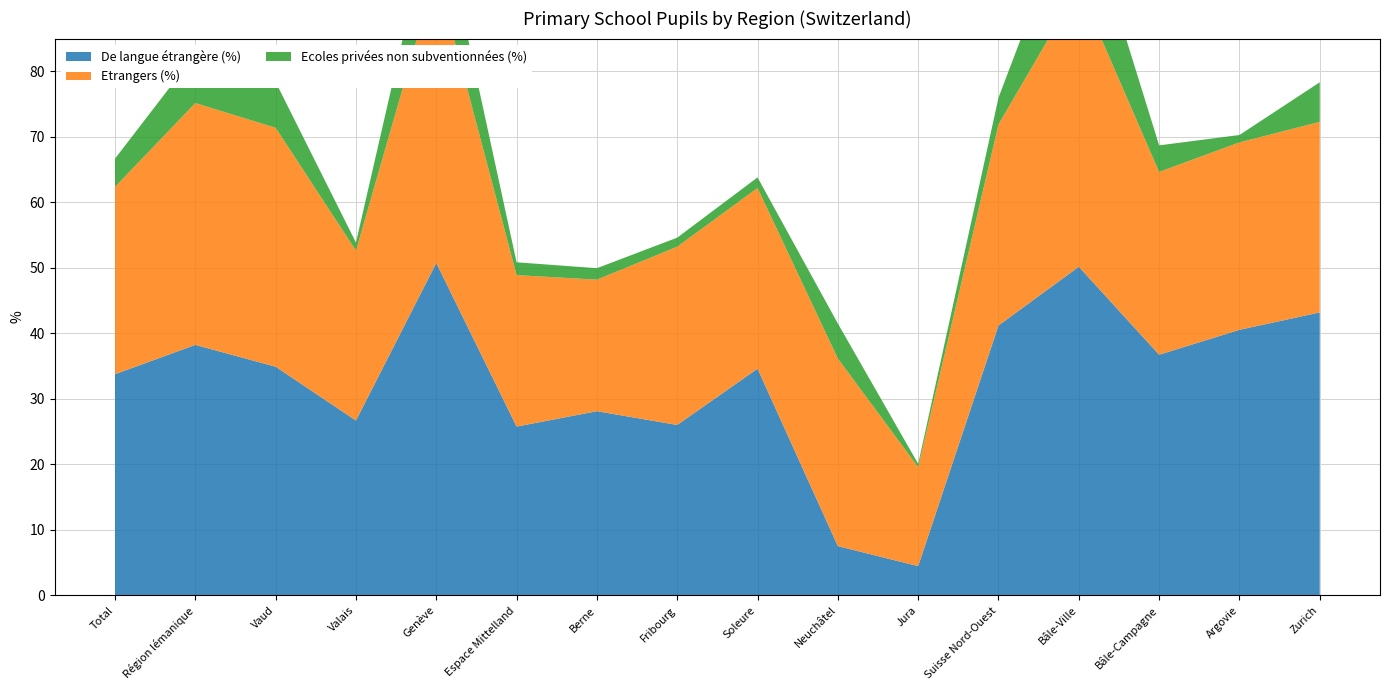

Reading left to right, list all the values displayed in this chart.

De langue étrangère (%): 33.8	38.2	34.9	26.7	50.7	25.8	28.1	26.0	34.6	7.5	4.5	41.2	50.2	36.7	40.5	43.2
Etrangers (%): 28.6	36.9	36.5	25.9	44.5	23.1	20.1	27.2	27.6	28.6	15.1	30.7	42.7	27.9	28.6	29.1
Ecoles privées non subventionnées (%): 4.3	7.5	7.0	1.2	12.1	2.0	1.8	1.4	1.6	5.3	0.5	4.1	15.4	4.0	1.1	6.0